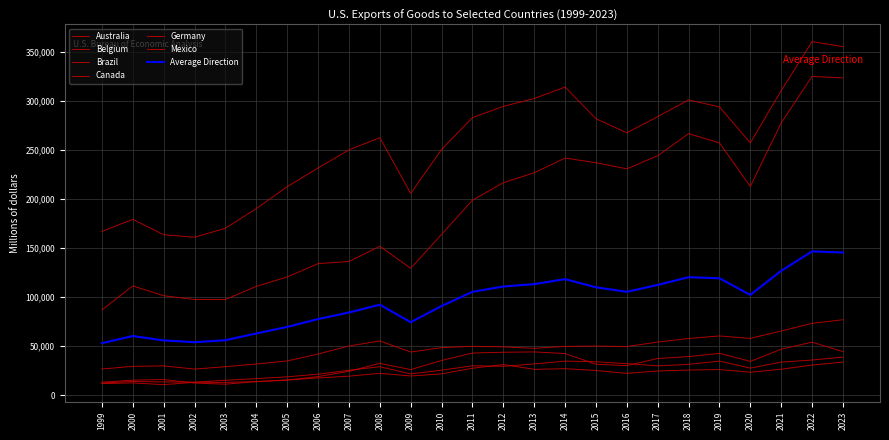

Does the chart display data point markers on the line(s)?

No